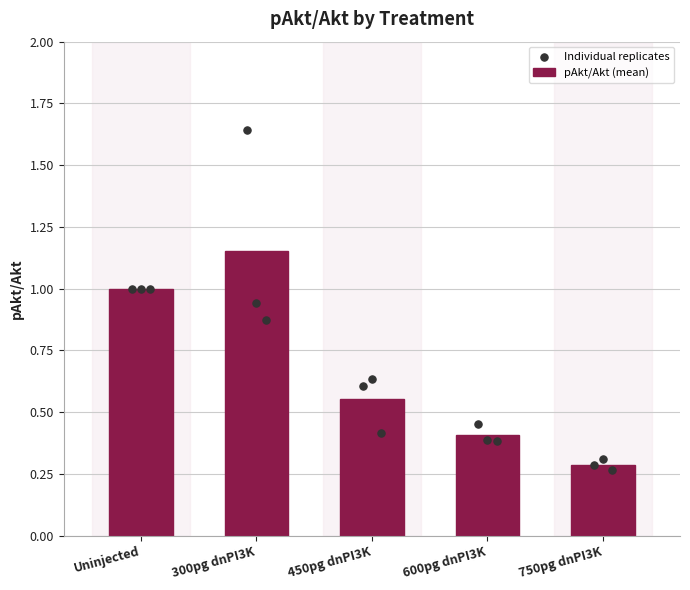

Approximately how many times larger is the value at 750pg dnPI3K compared to 300pg dnPI3K?

0.2